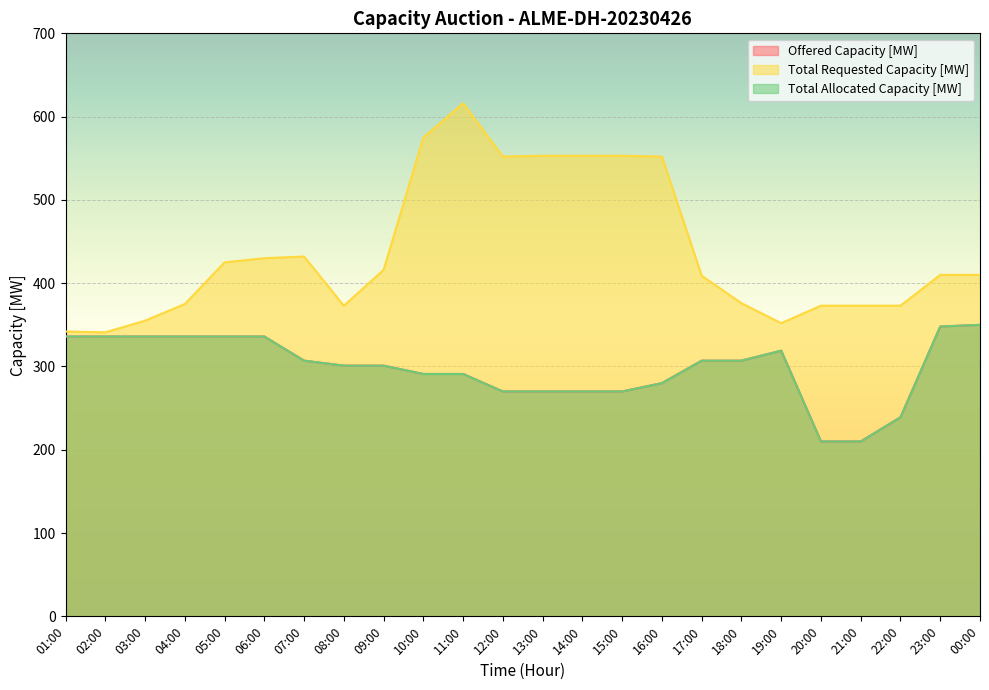

Which has a higher value, 11:00 or 18:00?

18:00